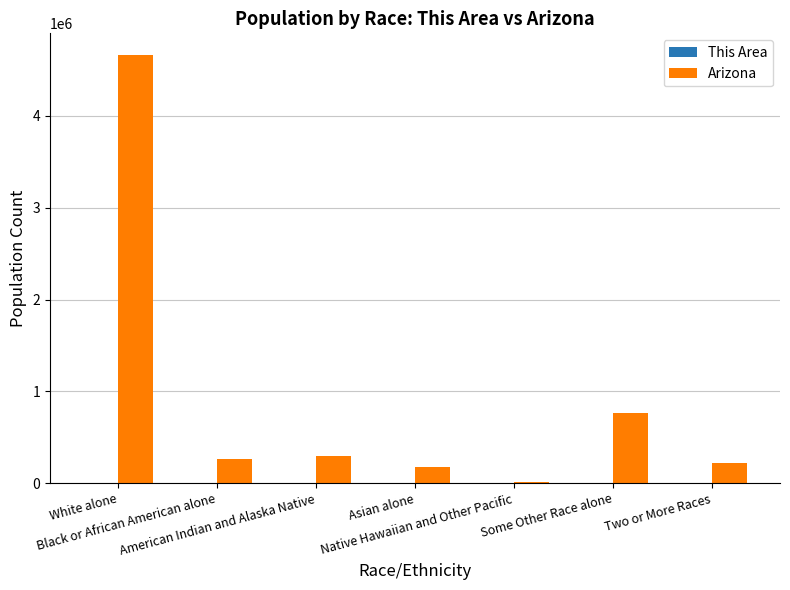

What is the total value across all series at American Indian and Alaska Native?

296618